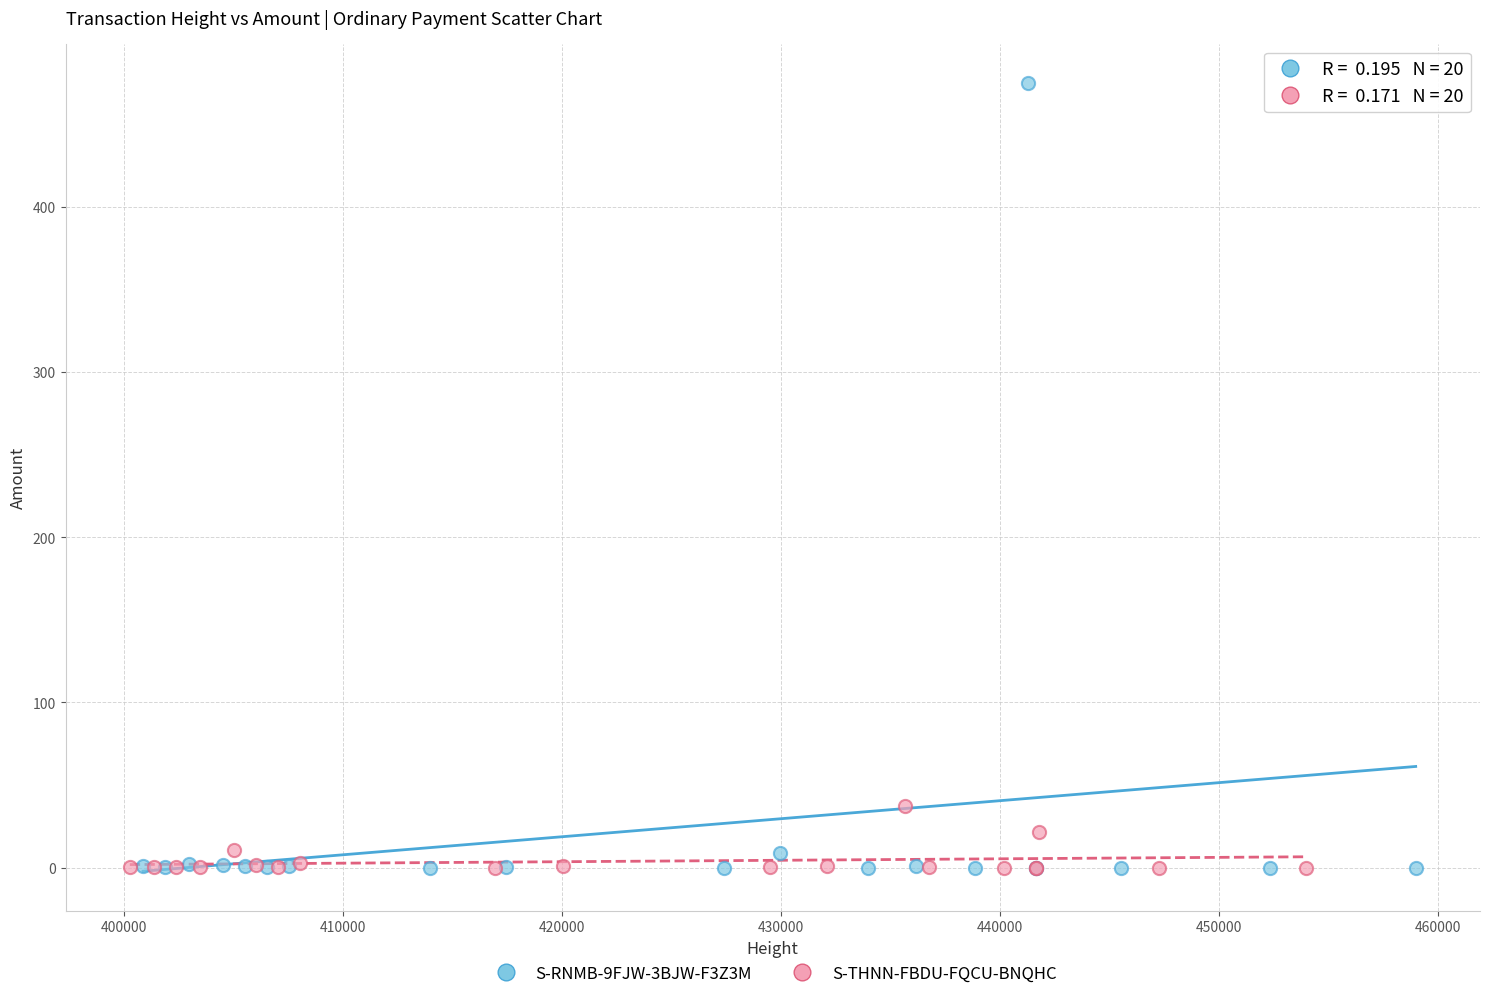

Which series reaches the maximum Y coordinate?

S-RNMB-9FJW-3BJW-F3Z3M